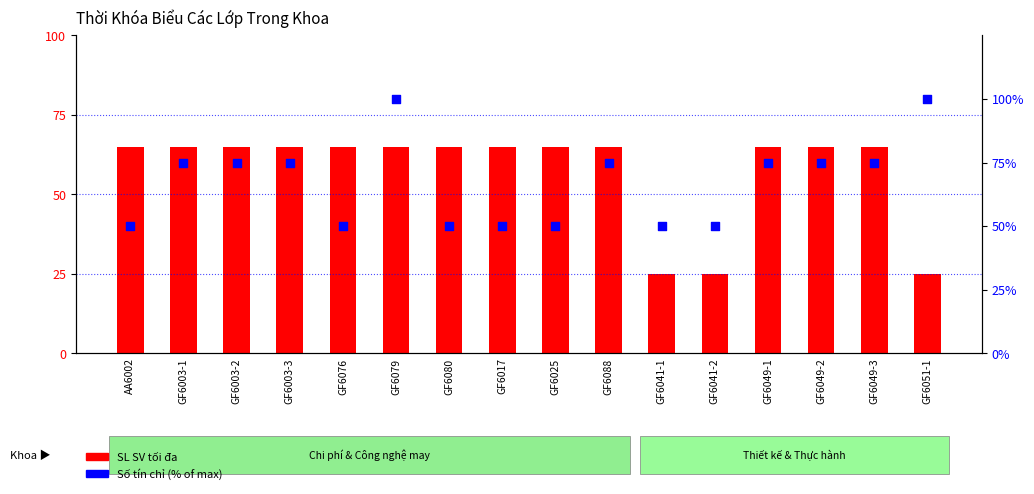

Which series has the largest total across all categories?

Số tín chỉ